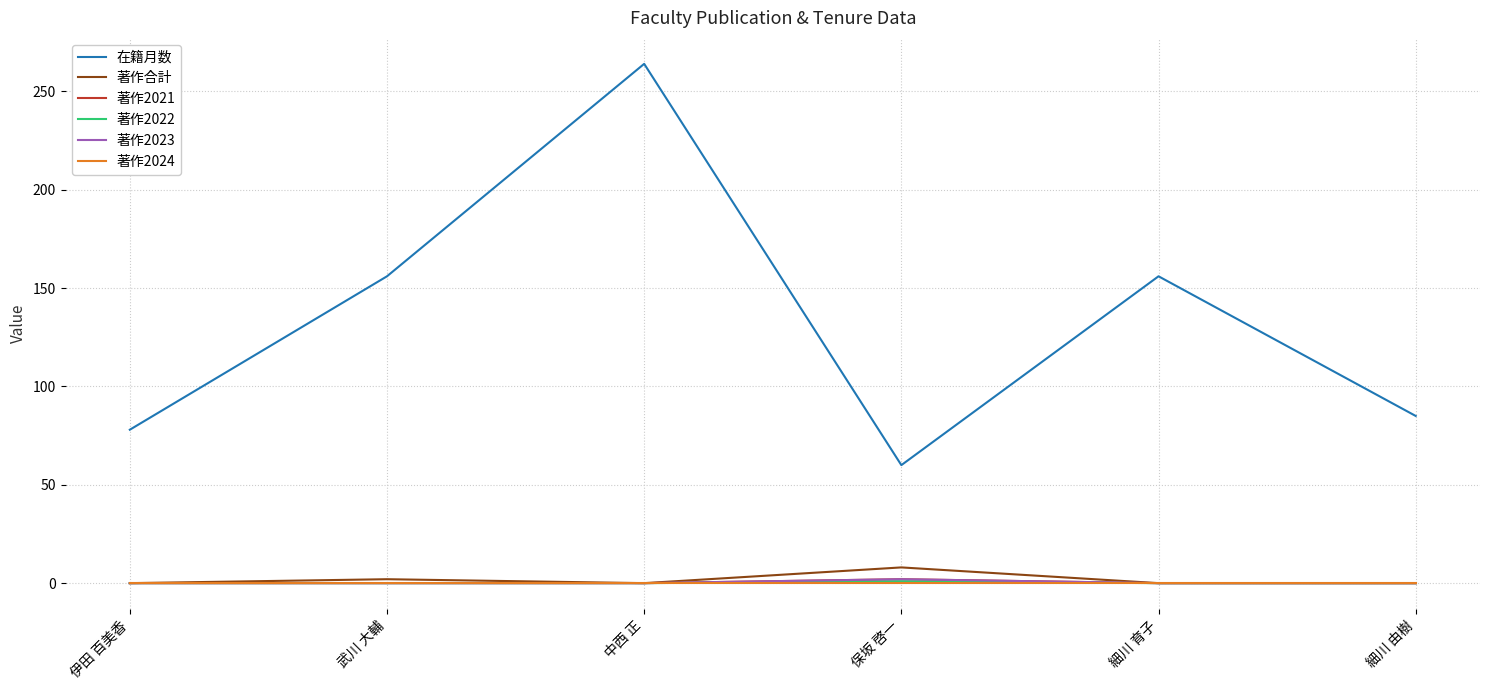

What is the maximum value shown in the chart?

264